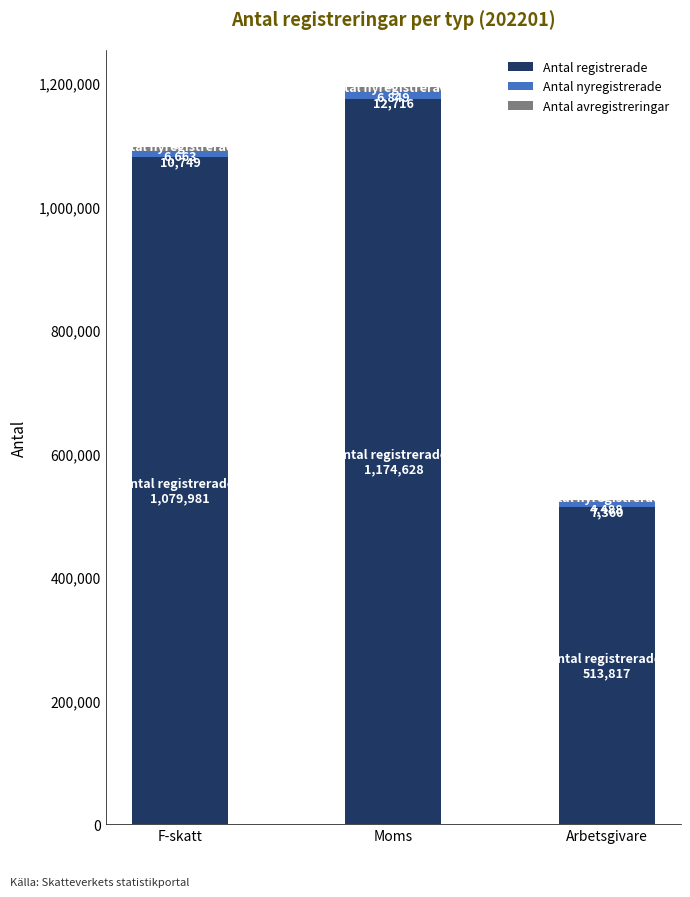

True or false: Antal registrerade has a value of 1174628 at Moms.

True